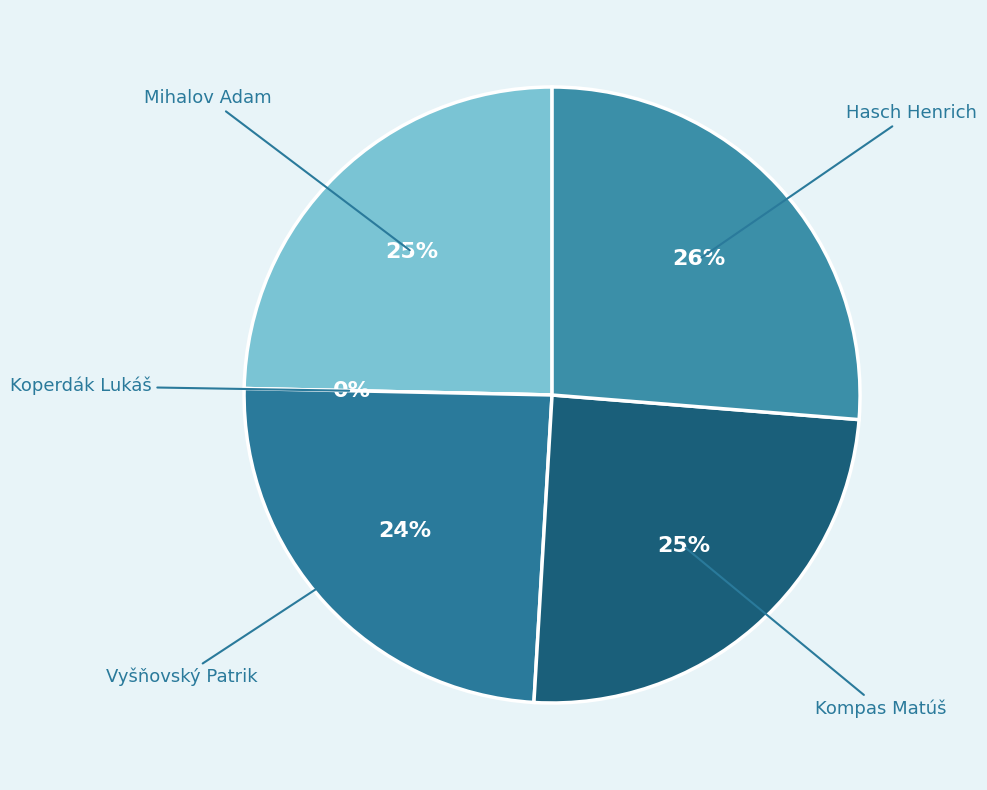

Does Hasch Henrich account for over 50% of the chart?

No